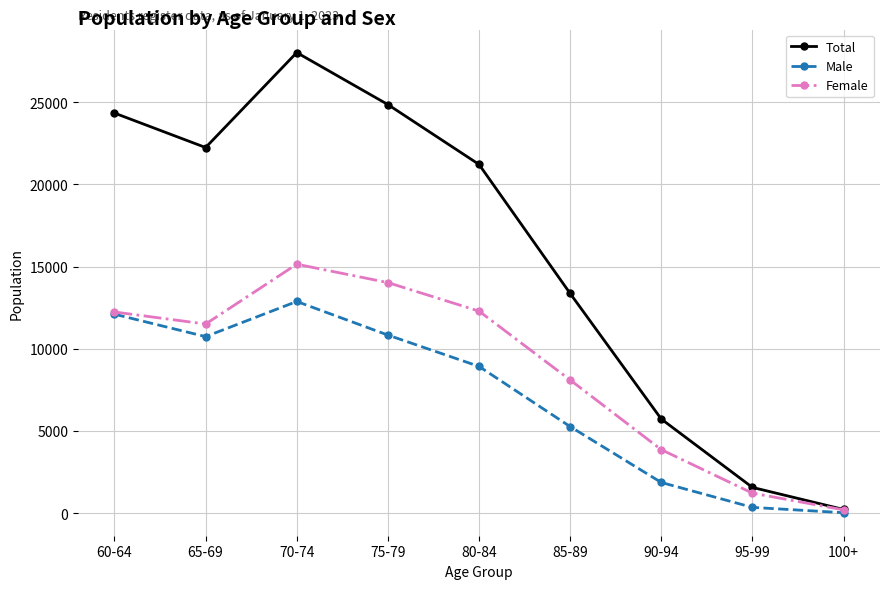

What is the total value across all series at 70-74?

56044